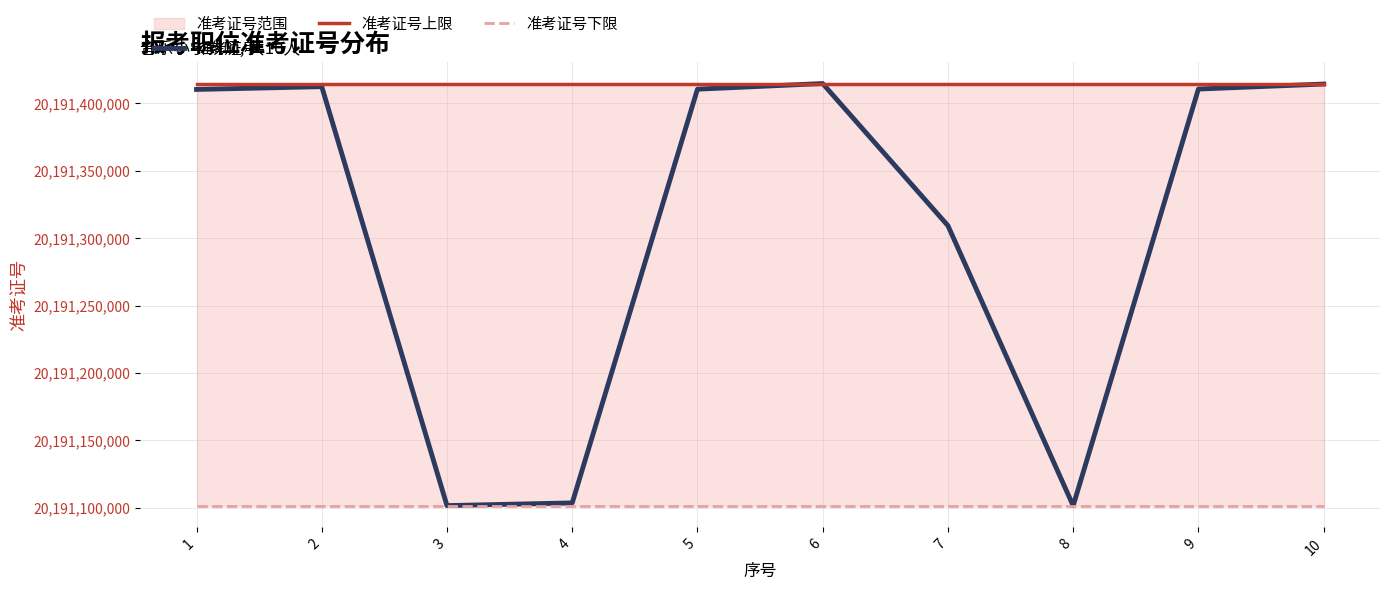

What is the total value across all series at 9?

60573926552